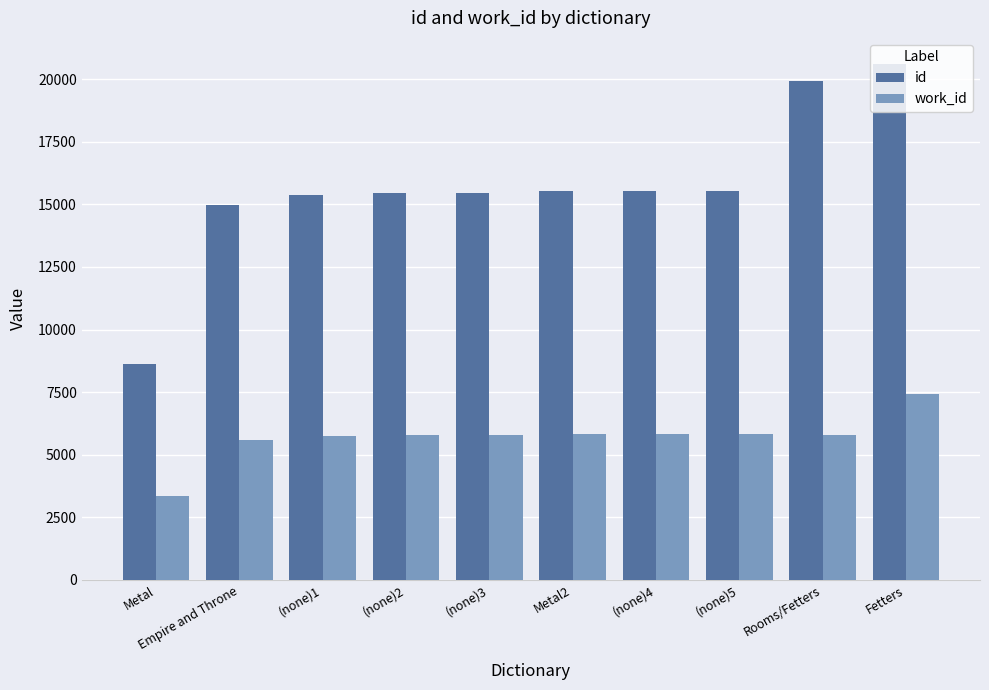

How many categories are shown in the chart?

10